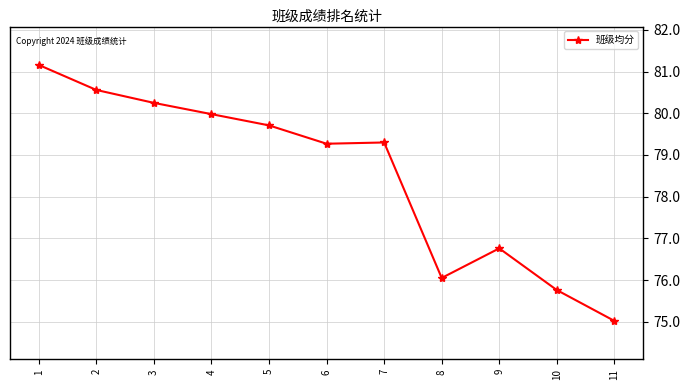

How many lines are shown in the chart?

1